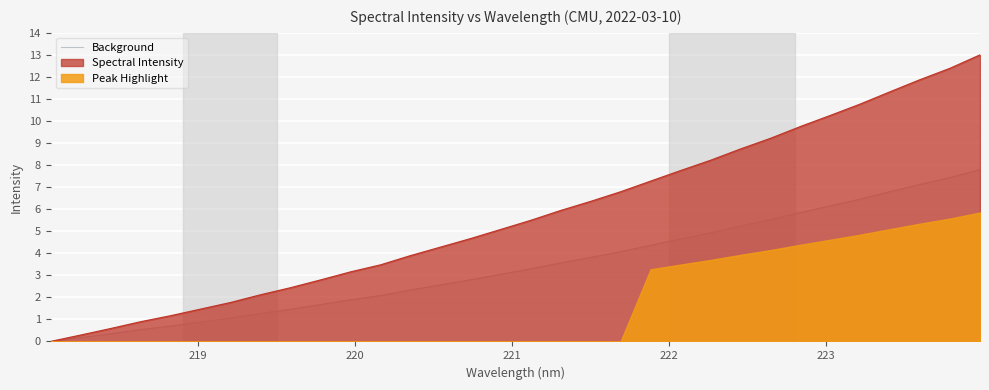

What is the maximum value for Spectral Intensity?

13.0